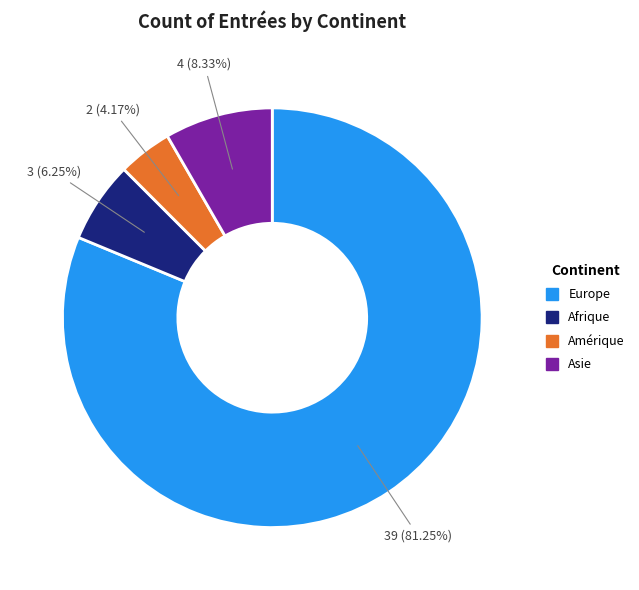

Do Afrique and Asie together represent more than half of the pie?

No